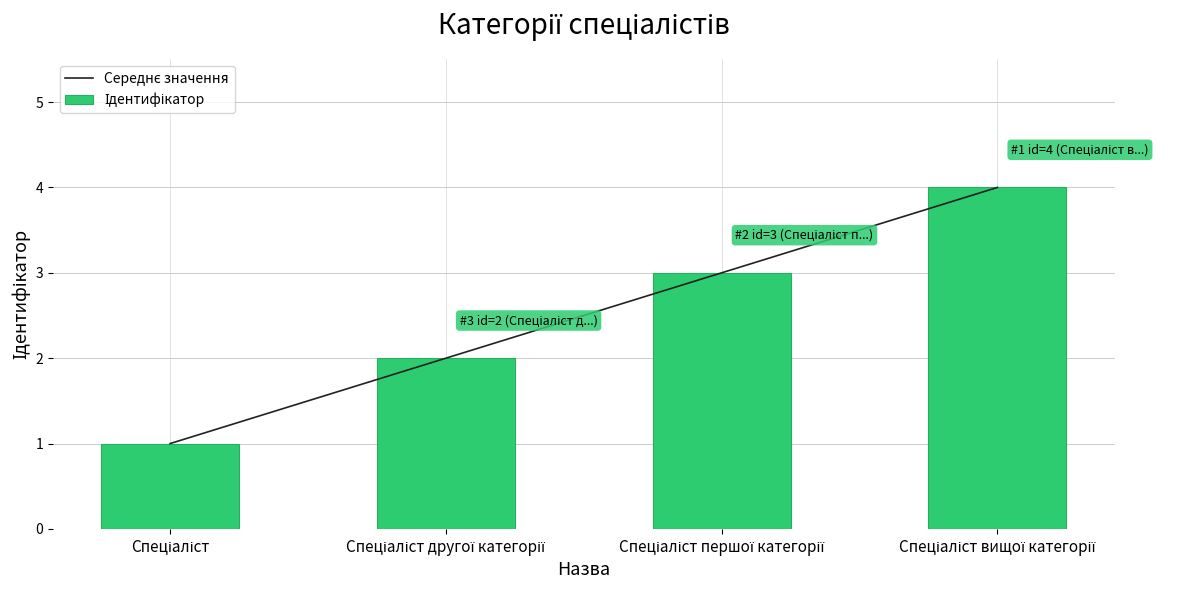

What is the label of the 1st bar from the right?

Спеціаліст вищої категорії